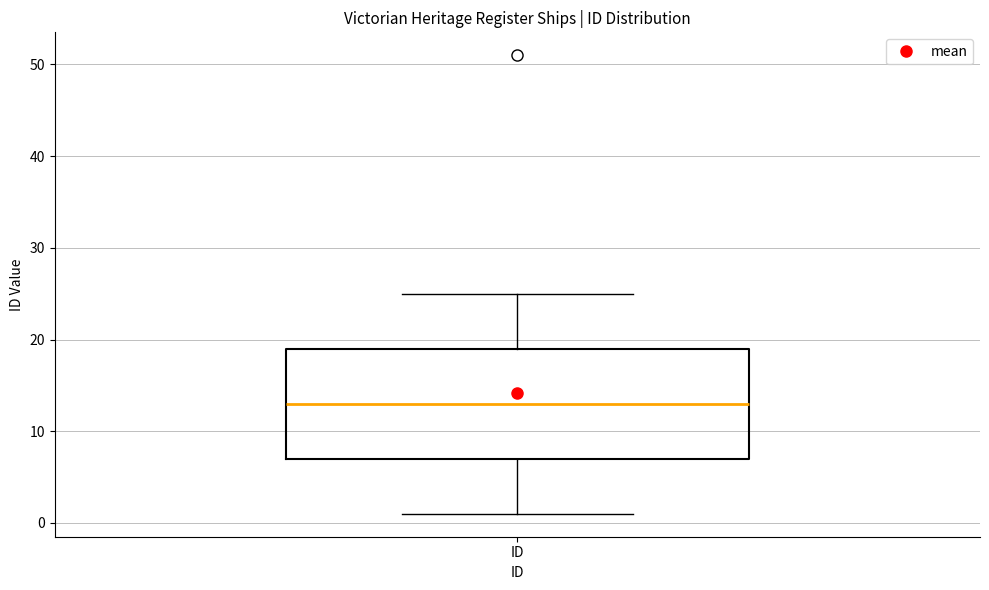

Read this box plot against the y-axis: the position of the median line, the range covered by the box, and the ends of both whiskers. The values are not printed on the chart, so give them approximately, as read against the axis.

median 13, box 7 to 19, whiskers 1 to 25